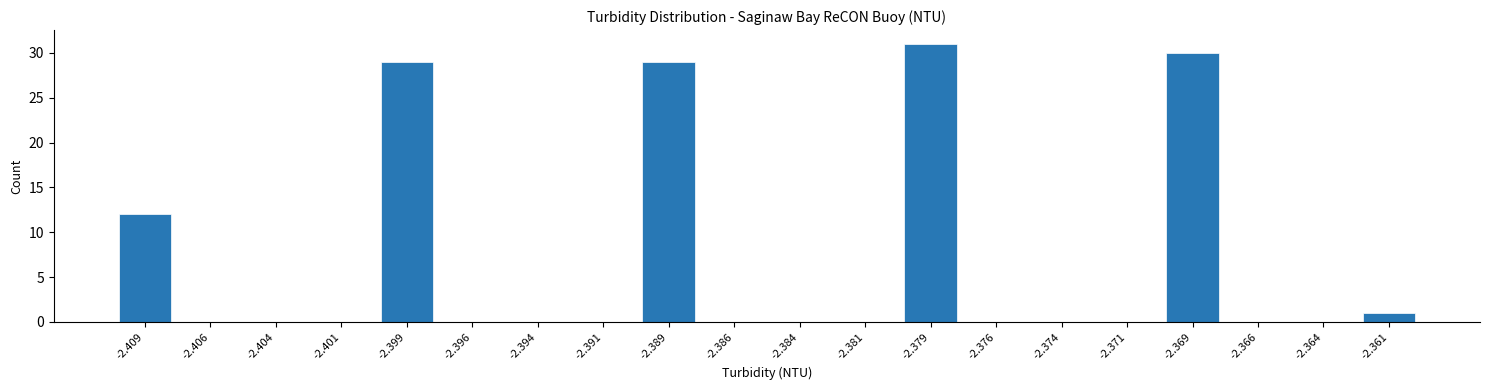

Reading left to right, list all the values displayed in this chart.

-2.409=12	-2.406=0	-2.404=0	-2.401=0	-2.399=29	-2.396=0	-2.394=0	-2.391=0	-2.389=29	-2.386=0	-2.384=0	-2.381=0	-2.379=31	-2.376=0	-2.374=0	-2.371=0	-2.369=30	-2.366=0	-2.364=0	-2.361=1